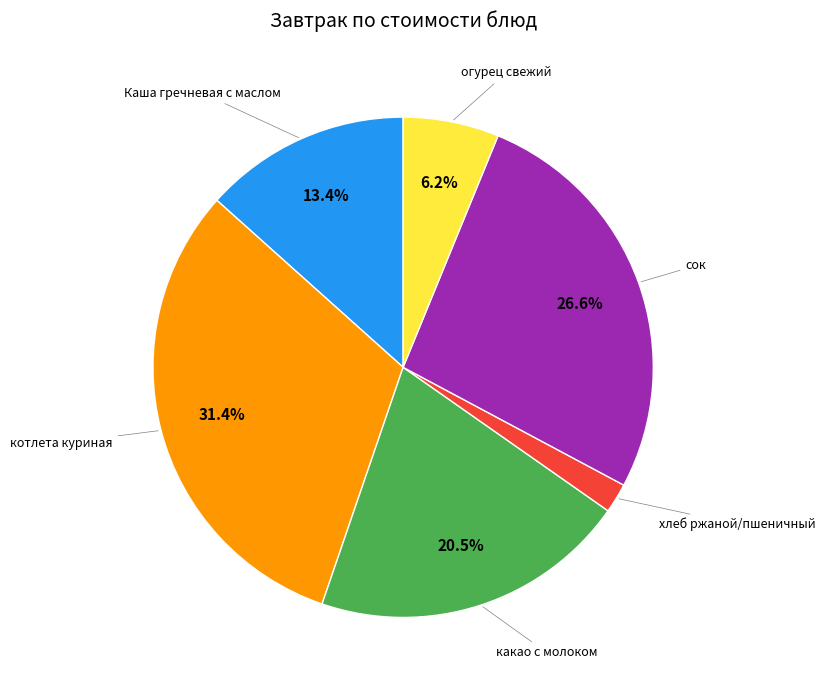

What is the ratio of the value at сок to the value at какао с молоком?

1.3